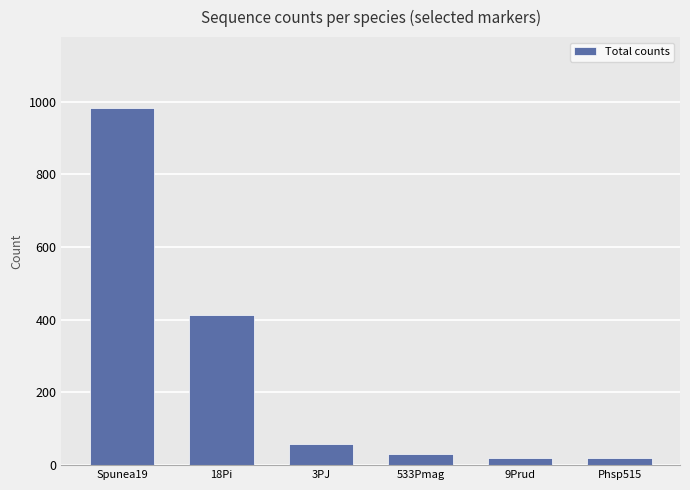

The value at 3PJ is 59. True or false?

True